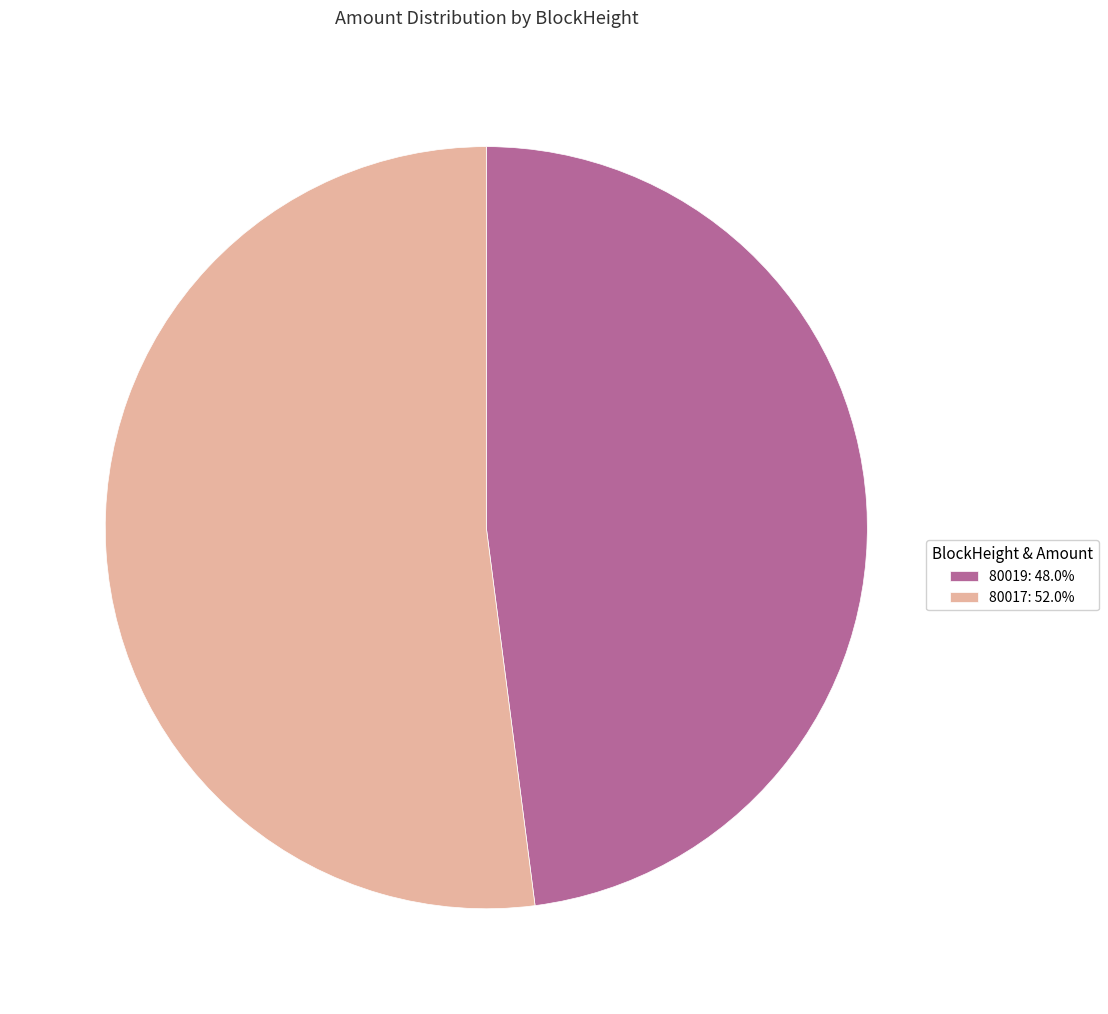

Combined, do 80019 and 80017 account for over 50%?

Yes